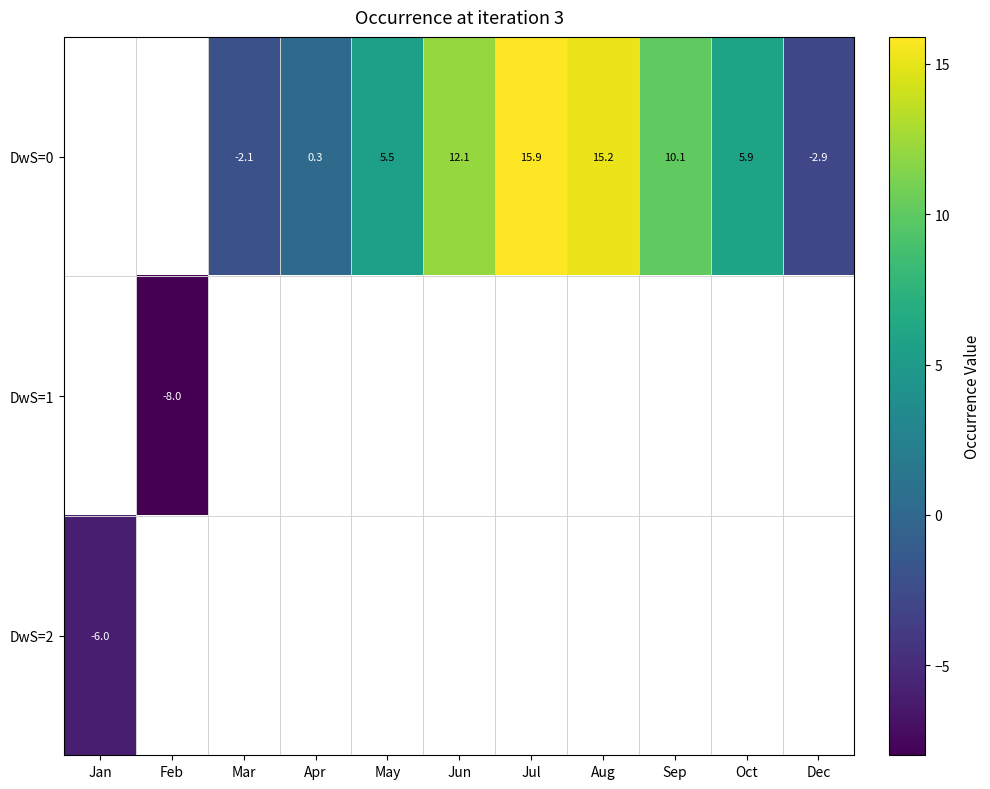

Is it true that DwS=0 equals -1.0 at Dec?

False